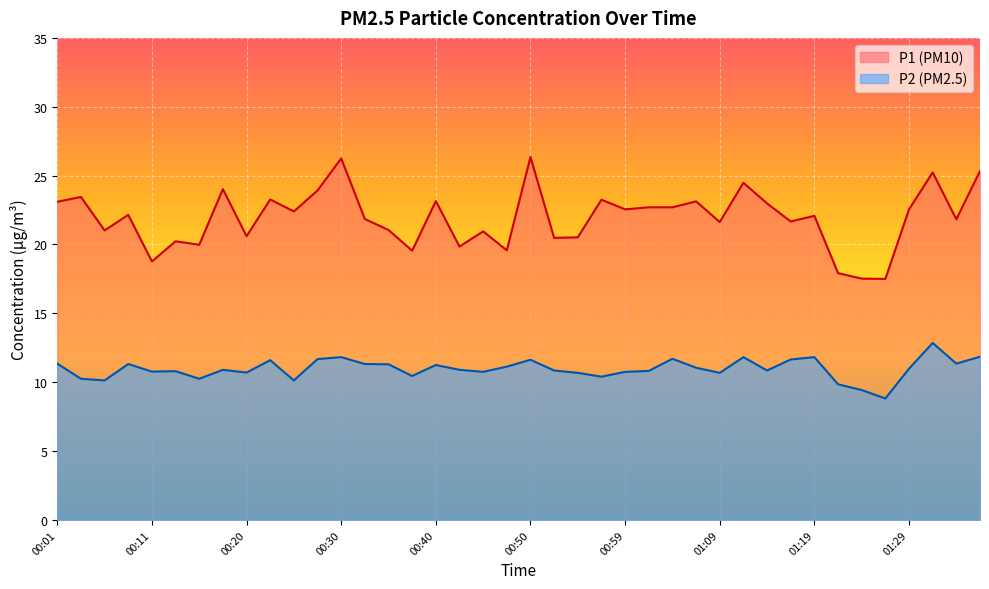

What is the label of the 9th point from the left?

00:20